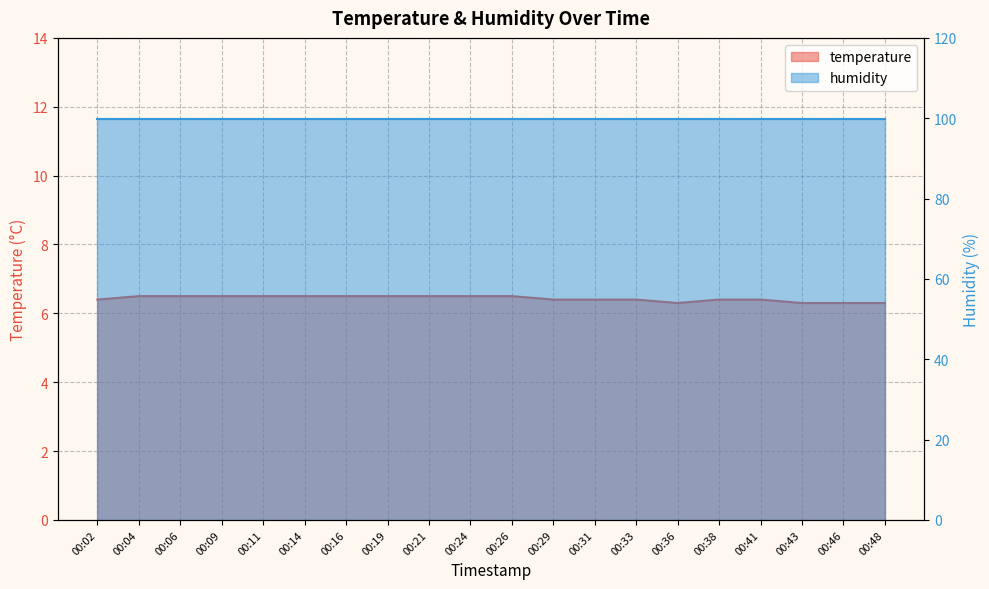

What is the difference between the maximum and minimum values?

0.2